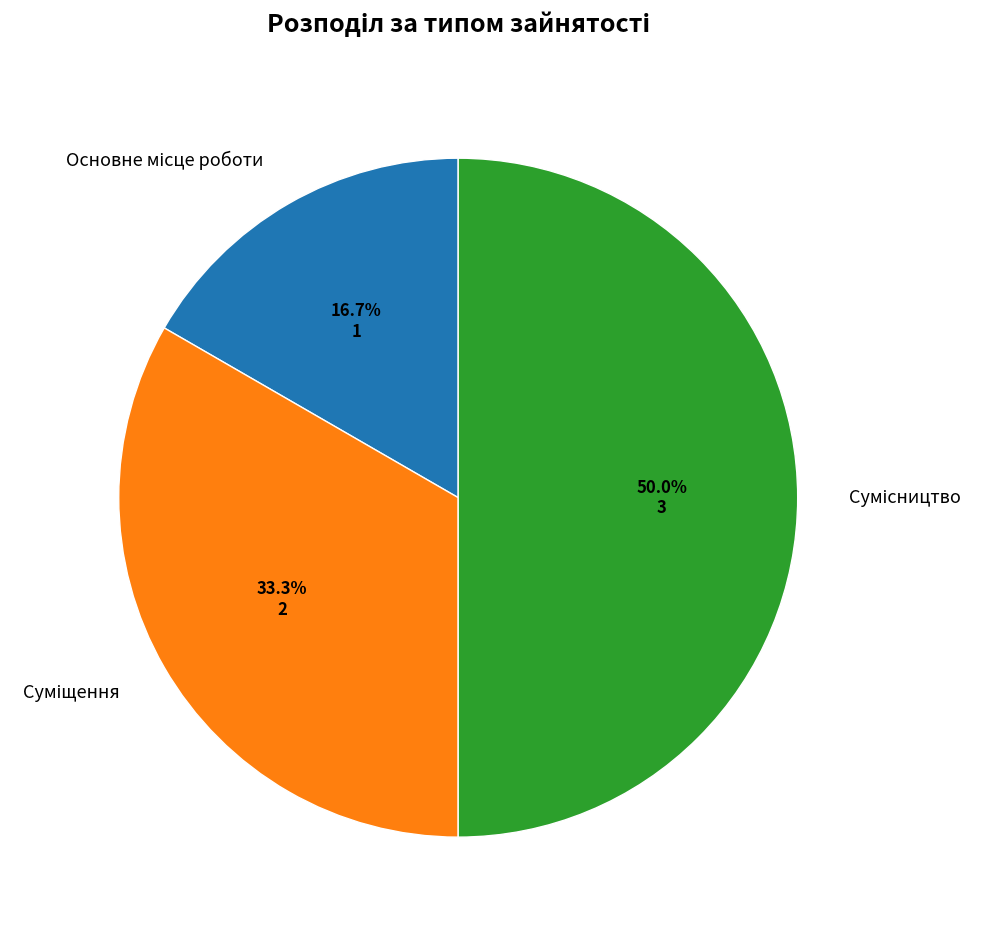

To the nearest percent, what is the combined percentage of Основне місце роботи and Сумісництво?

67%